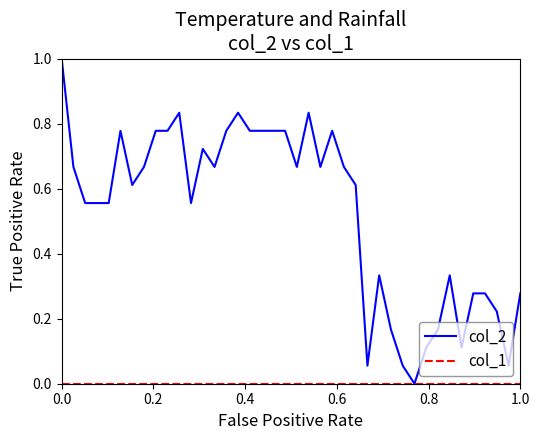

Which series has the largest range (max minus min)?

col_2